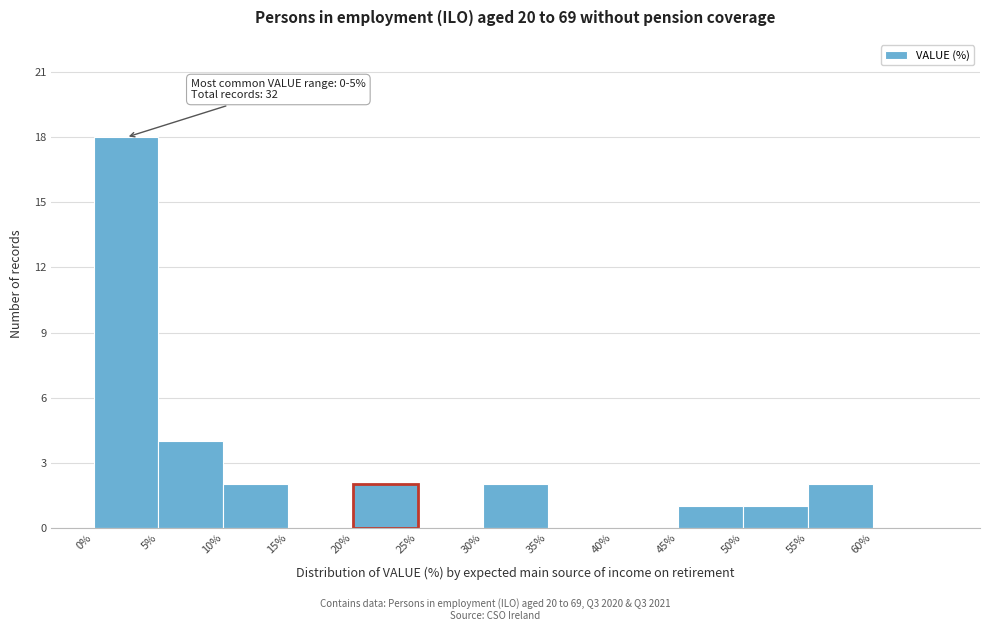

Which range on the x-axis has the tallest bar?

0 to 5